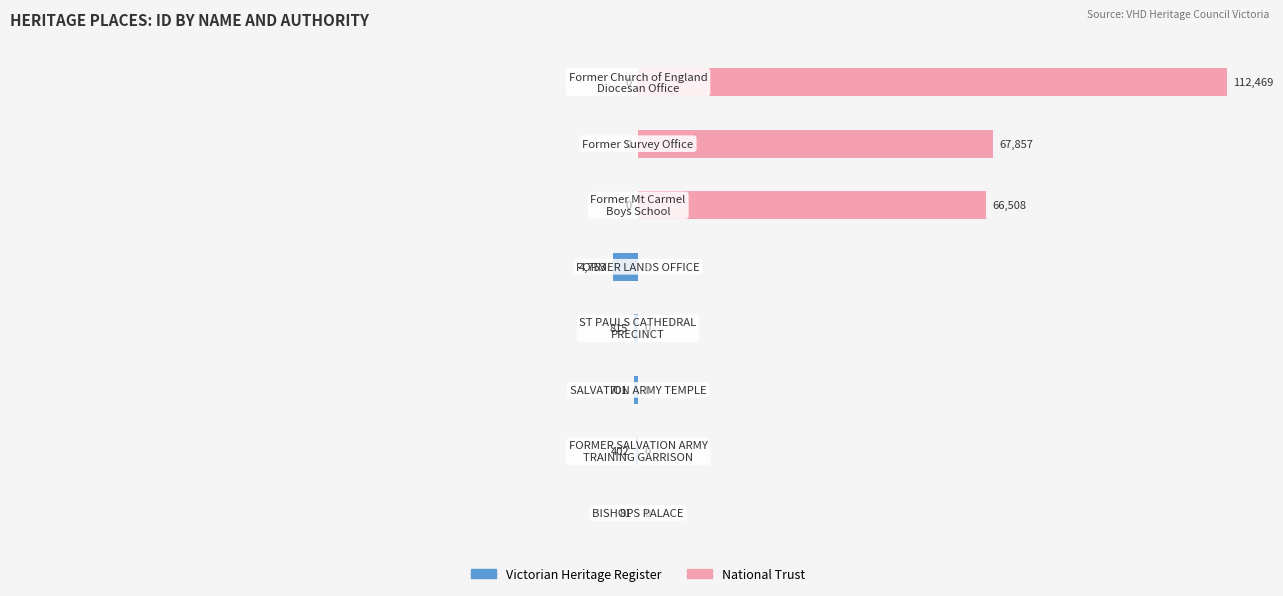

Reading right to left, list all the values displayed in this chart.

Victorian Heritage Register: 0	0	0	-4753	-815	-701	-402	-81
National Trust: 112469	67857	66508	0	0	0	0	0